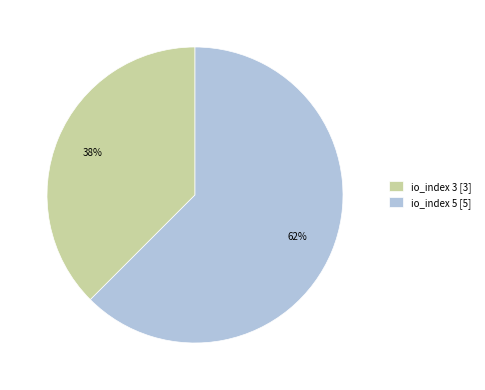

What is the ratio of the value at io_index 3 [3] to the value at io_index 5 [5]?

0.6